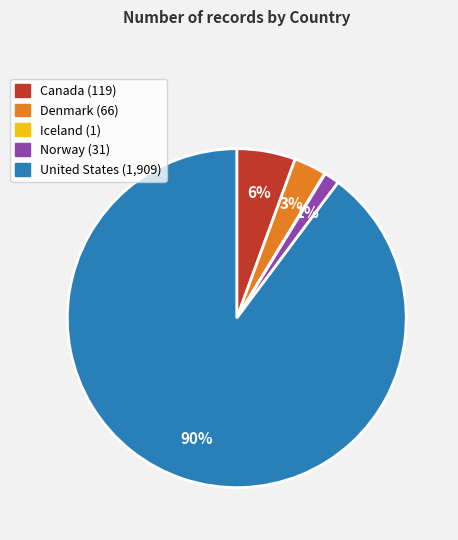

Which category has the biggest portion of the pie?

United States